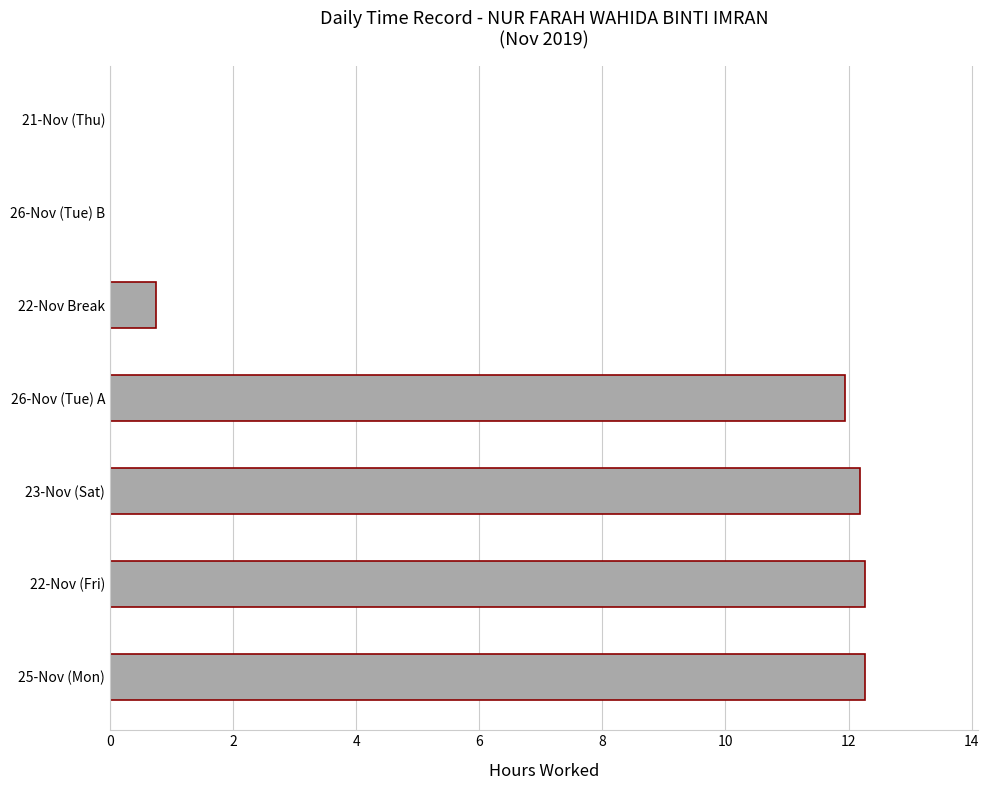

Which has a higher value, 22-Nov (Fri) or 26-Nov (Tue) A?

22-Nov (Fri)